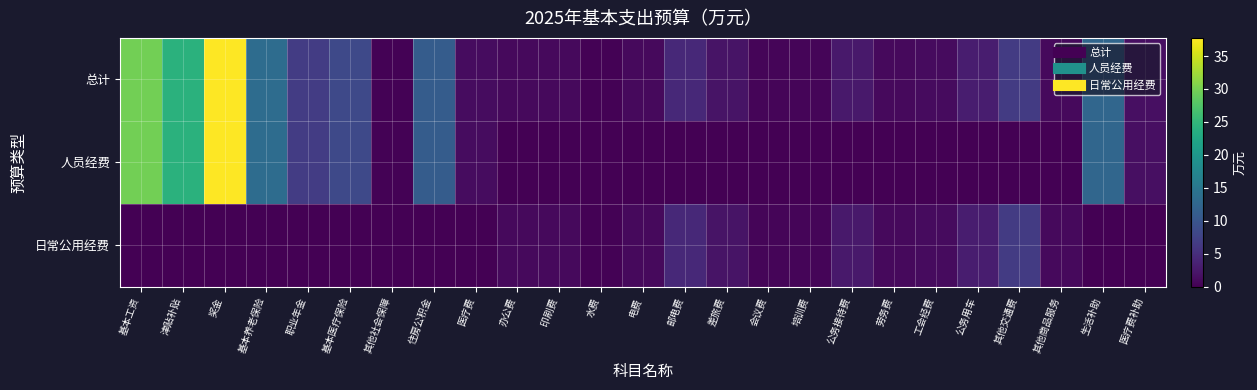

Reading left to right, what are all the values shown in this chart?

总计: 基本工资=29.7	津贴补贴=24.1	奖金=37.8	基本养老保险=13.4	职业年金=6.7	基本医疗保险=8.4	其他社会保障=0.2	住房公积金=11.0	医疗费=1.3	办公费=1.0	印刷费=1.0	水费=0.1	电费=1.0	邮电费=4.3	差旅费=2.0	会议费=0.5	培训费=0.5	公务接待费=2.5	劳务费=1.0	工会经费=1.1	公务用车=3.0	其他交通费=6.5	其他商品服务=1.0	生活补助=12.4	医疗费补助=1.5
人员经费: 基本工资=29.7	津贴补贴=24.1	奖金=37.8	基本养老保险=13.4	职业年金=6.7	基本医疗保险=8.4	其他社会保障=0.2	住房公积金=11.0	医疗费=1.3	办公费=0.0	印刷费=0.0	水费=0.0	电费=0.0	邮电费=0.0	差旅费=0.0	会议费=0.0	培训费=0.0	公务接待费=0.0	劳务费=0.0	工会经费=0.0	公务用车=0.0	其他交通费=0.0	其他商品服务=0.0	生活补助=12.4	医疗费补助=1.5
日常公用经费: 基本工资=0.0	津贴补贴=0.0	奖金=0.0	基本养老保险=0.0	职业年金=0.0	基本医疗保险=0.0	其他社会保障=0.0	住房公积金=0.0	医疗费=0.0	办公费=1.0	印刷费=1.0	水费=0.1	电费=1.0	邮电费=4.3	差旅费=2.0	会议费=0.5	培训费=0.5	公务接待费=2.5	劳务费=1.0	工会经费=1.1	公务用车=3.0	其他交通费=6.5	其他商品服务=1.0	生活补助=0.0	医疗费补助=0.0